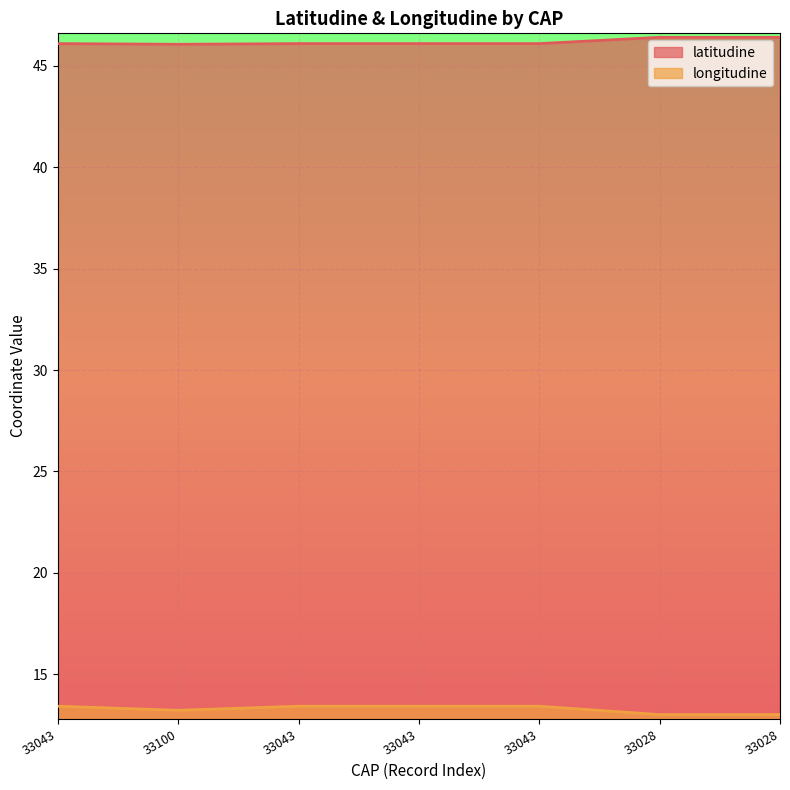

What is the label of the 2nd point from the right?

33028